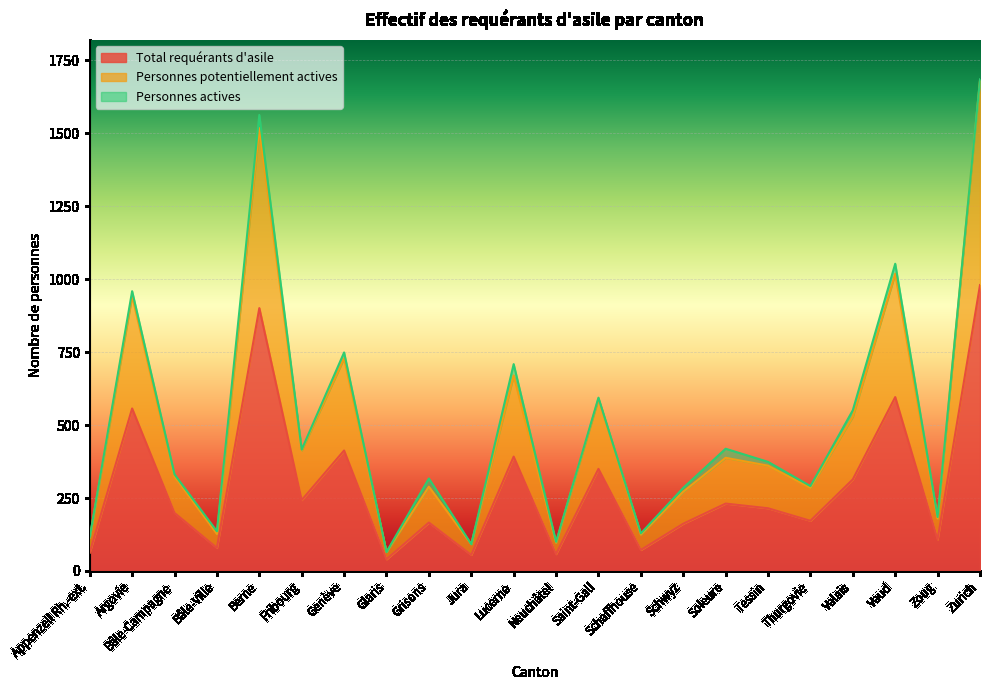

What position from the left is Genève?

7